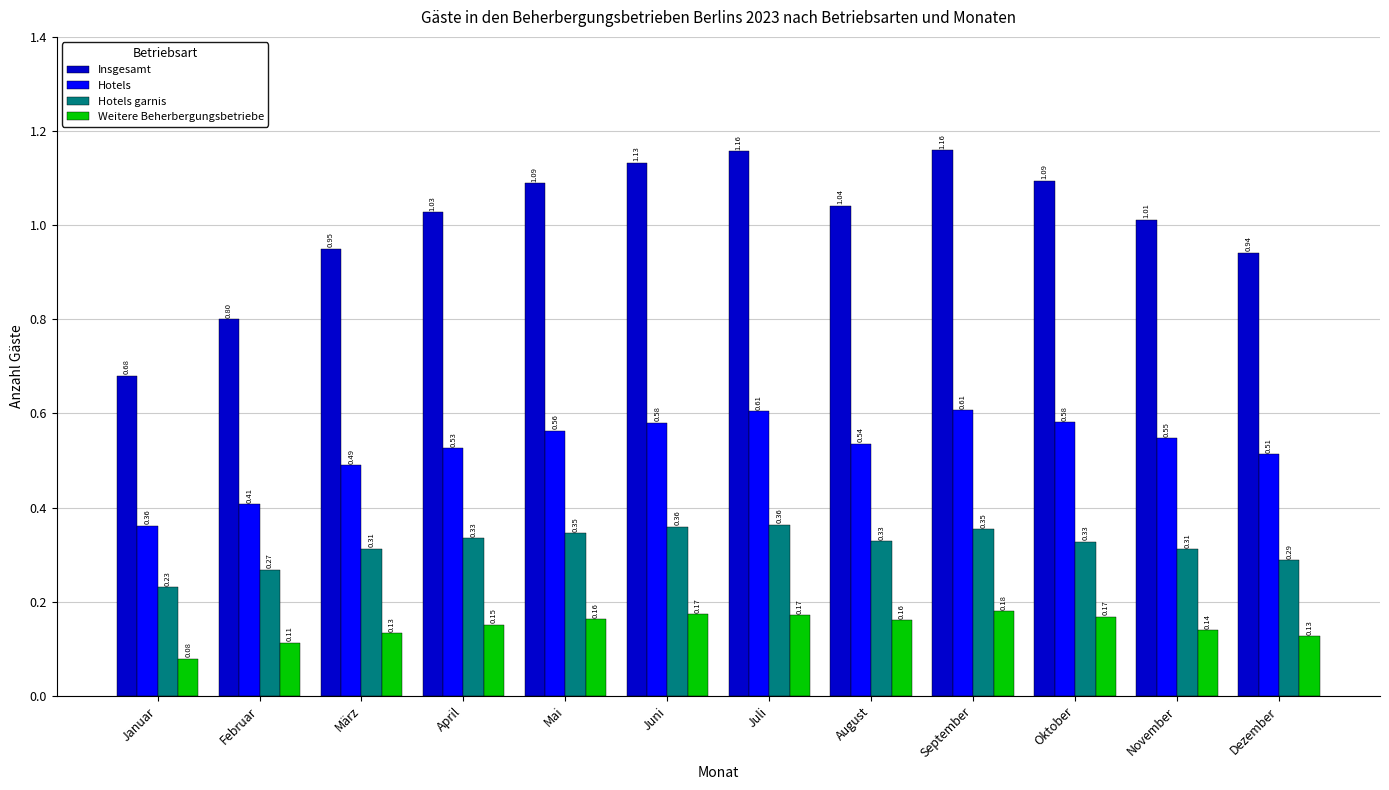

Does the chart contain stacked bars?

No